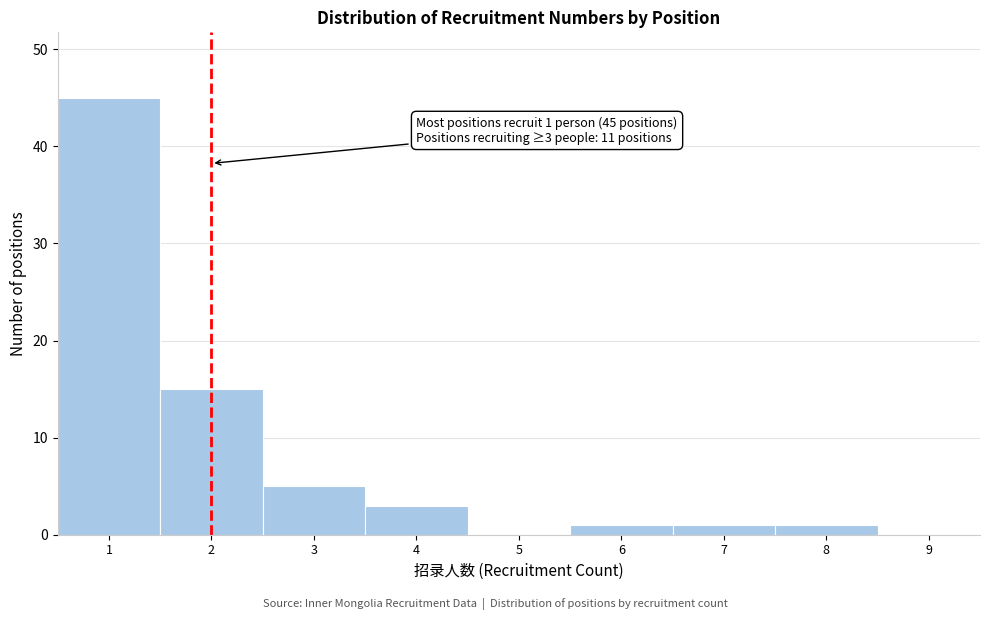

Over which range of the x-axis is the bar tallest?

0.5 to 1.5